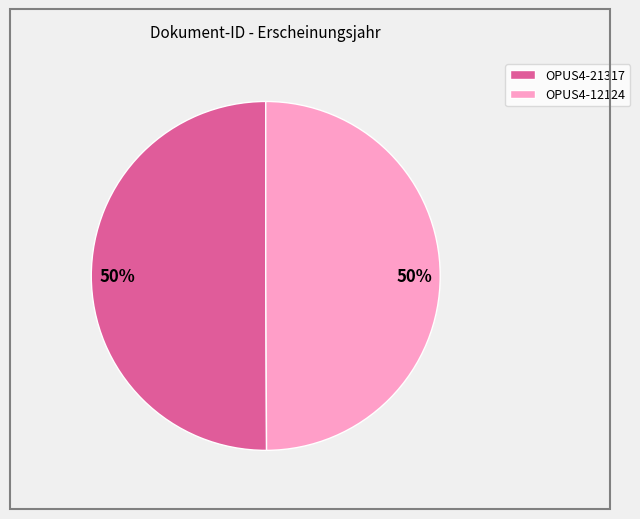

Is the sum of OPUS4-12124 and OPUS4-21317 greater than half?

Yes